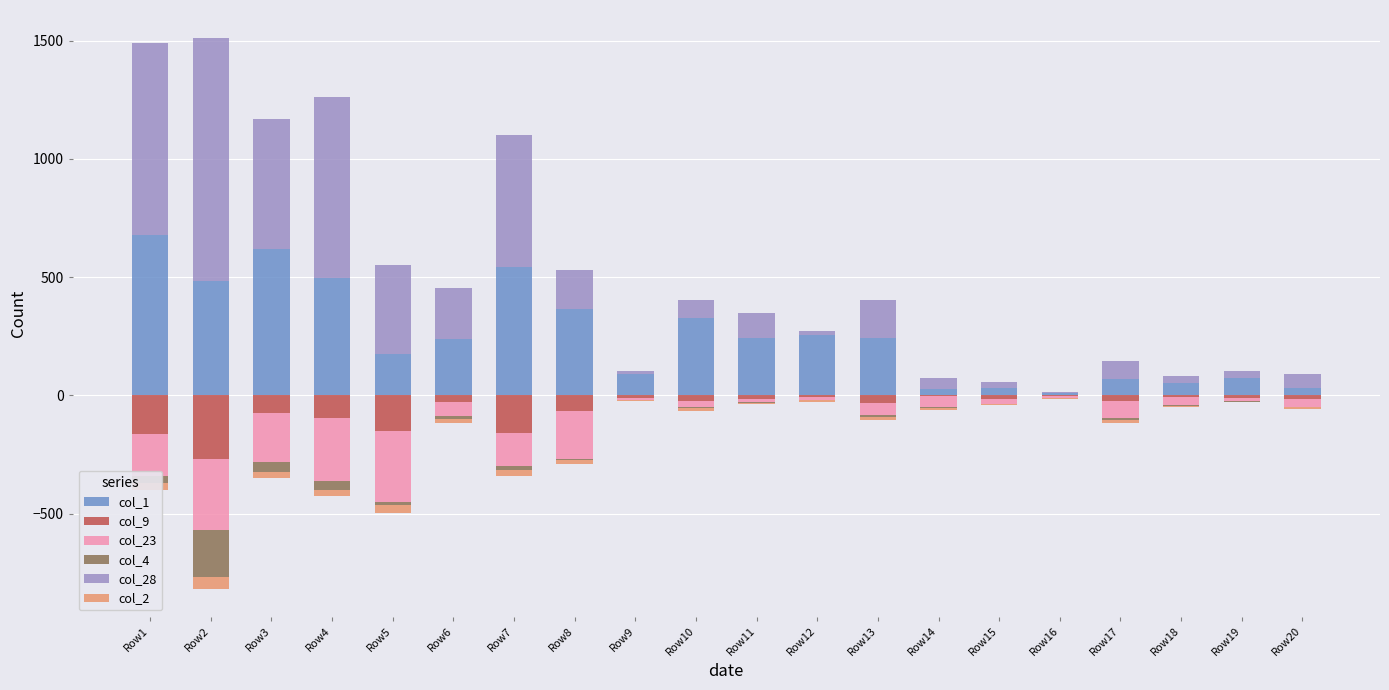

What is the lowest value of the col_2 series?

-50